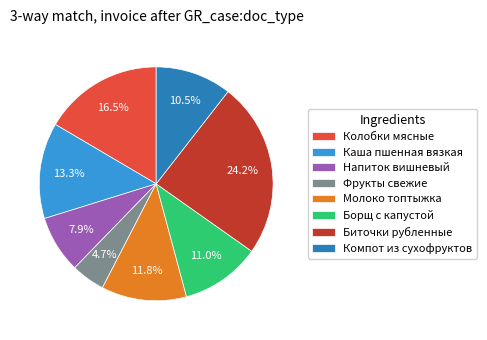

To the nearest percent, what is the combined percentage of Борщ с капустой and Компот из сухофруктов?

22%